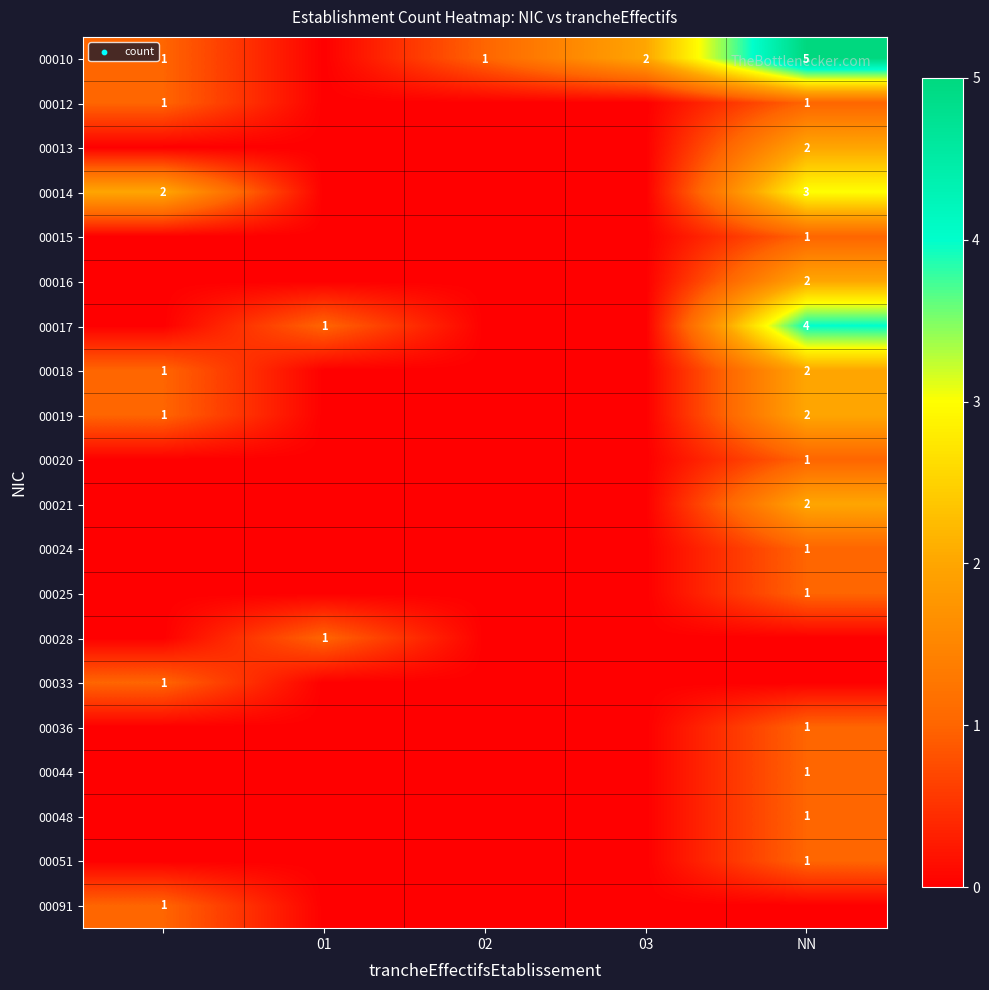

True or false: 00010 has a value of 0 at 02.

False